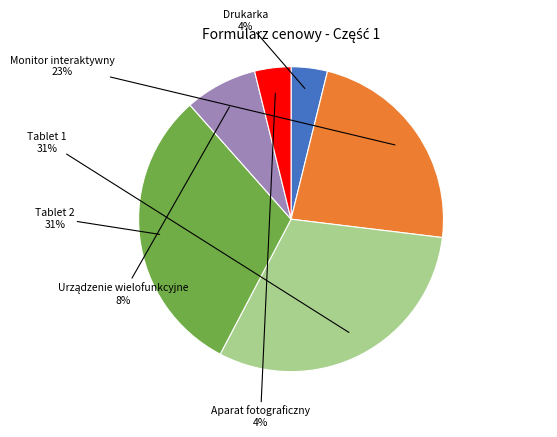

Is there any slice that represents more than half of the pie?

No